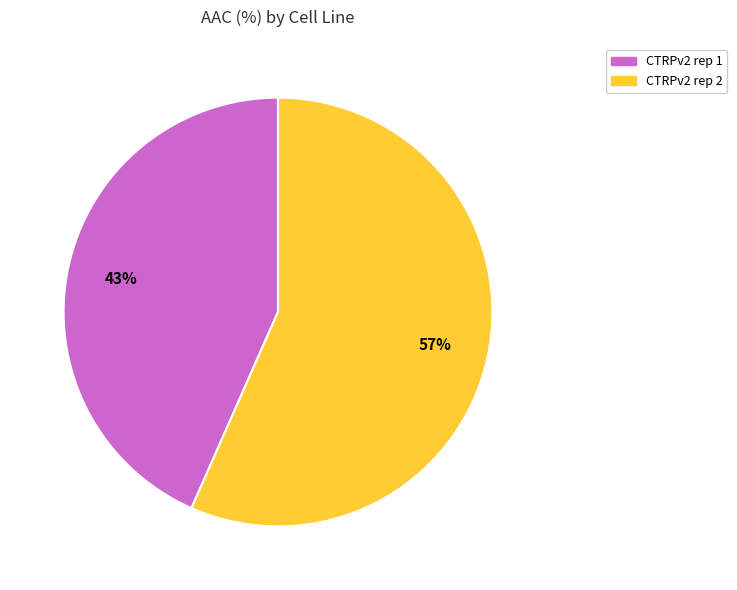

Count the number of slices in the pie.

2